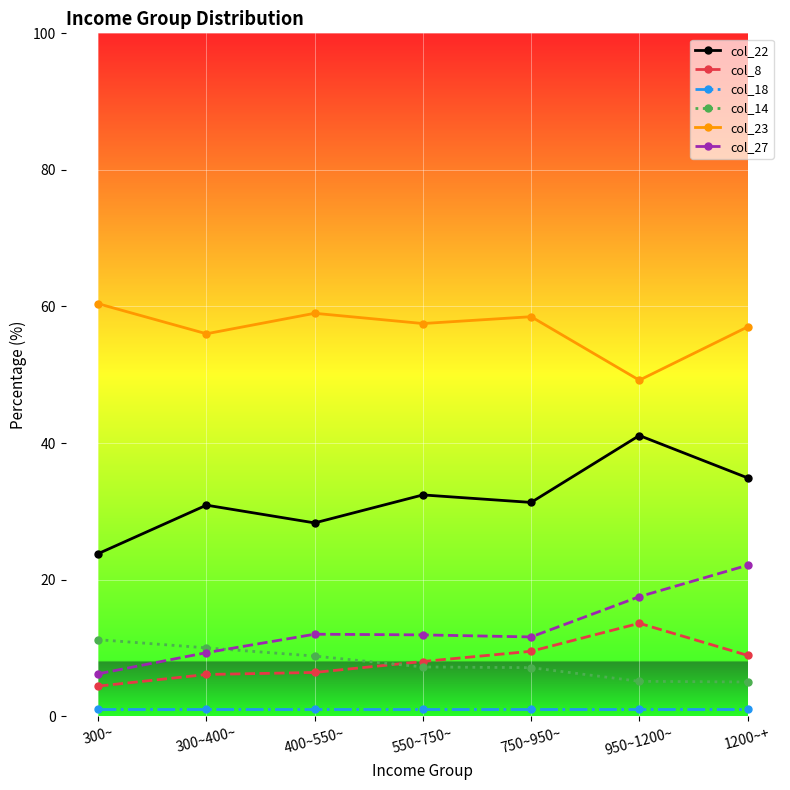

Which series has the largest total across all categories?

col_23